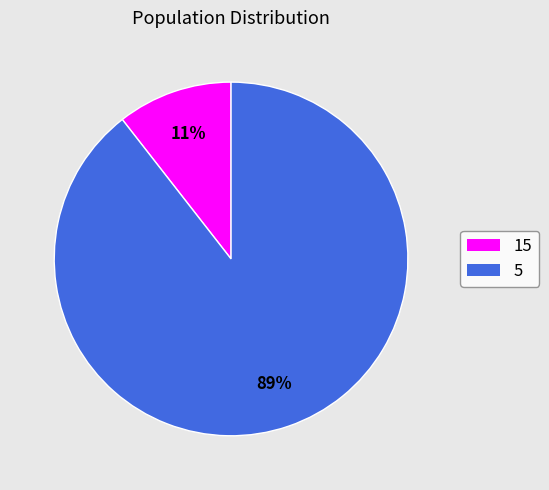

What percentage is the 5 slice, to the nearest percent?

89%